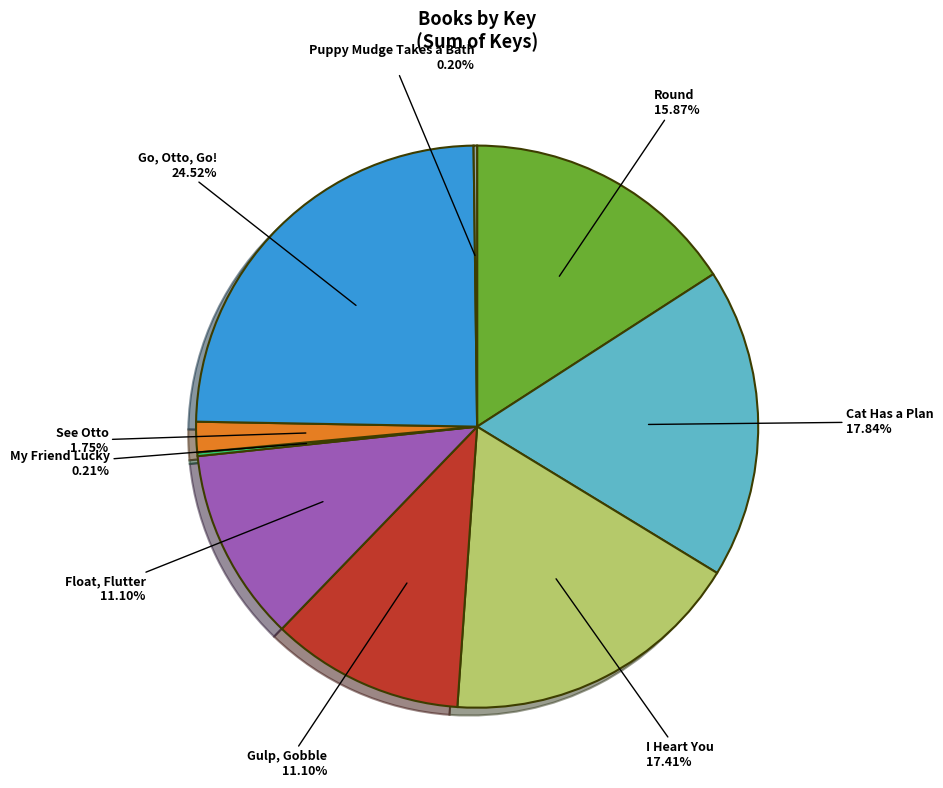

Which slice is the largest?

Go, Otto, Go!